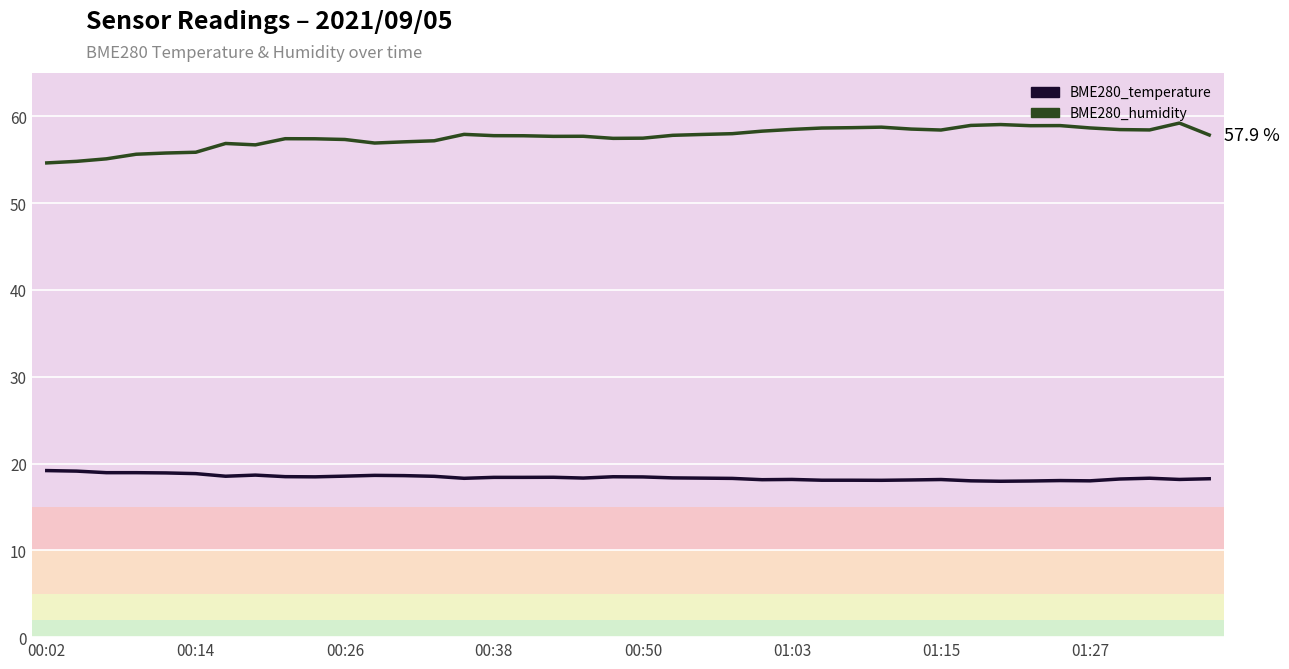

What is the smallest value displayed?

18.0